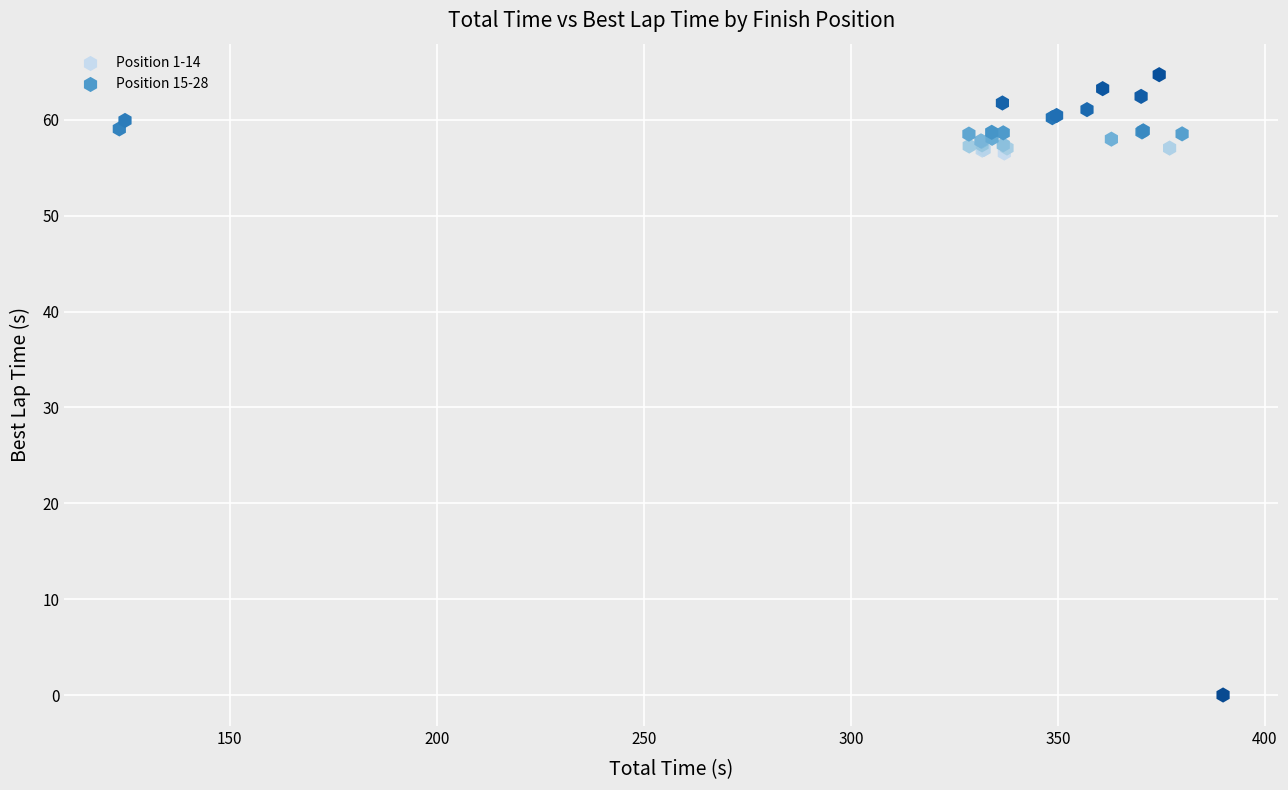

Which series reaches the minimum Y coordinate?

Position 15-28